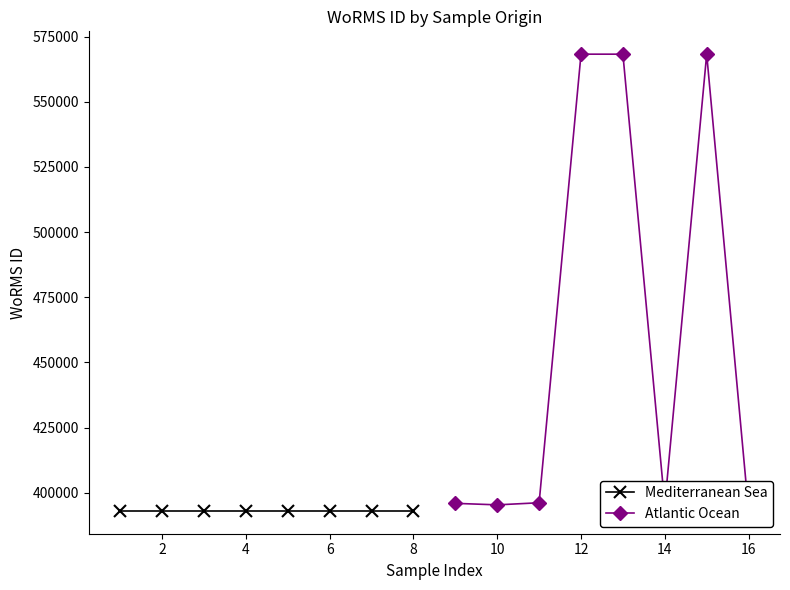

What is the difference between the second highest and second lowest values in the Atlantic Ocean series?

172872